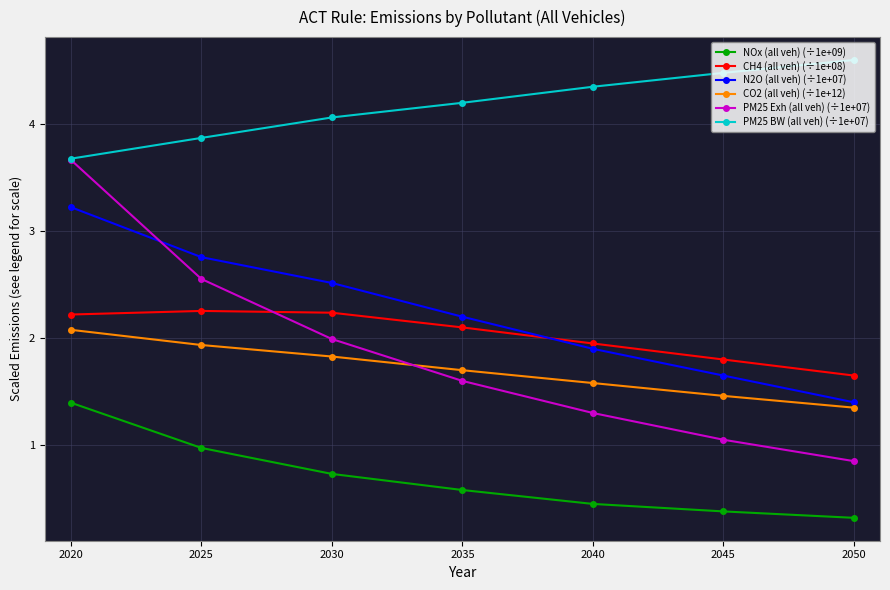

Where does the N2O (all veh) (÷1e+07) series first go above 2?

2020